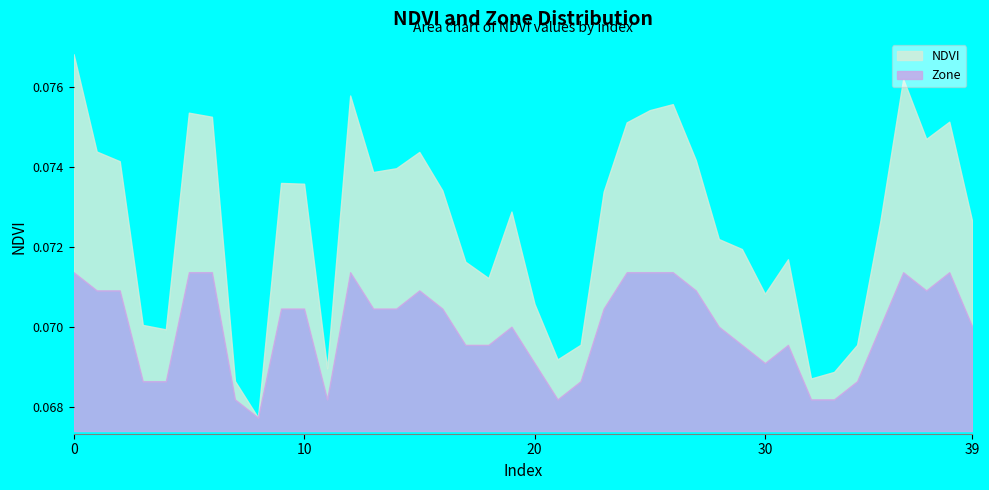

The NDVI series shows 0.1 at 35. True or false?

False